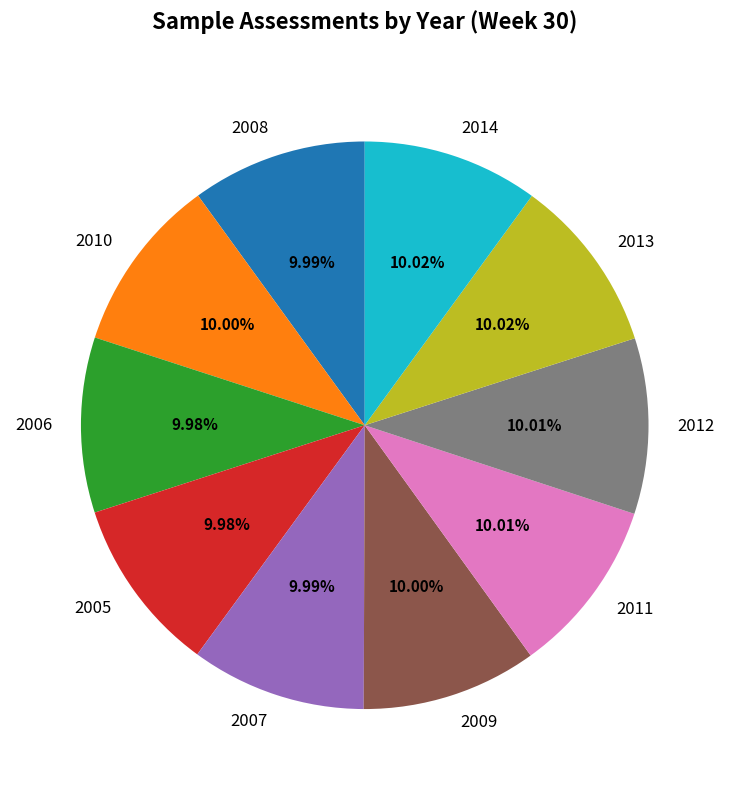

Approximately how many times larger is the value at 2007 compared to 2011?

1.0